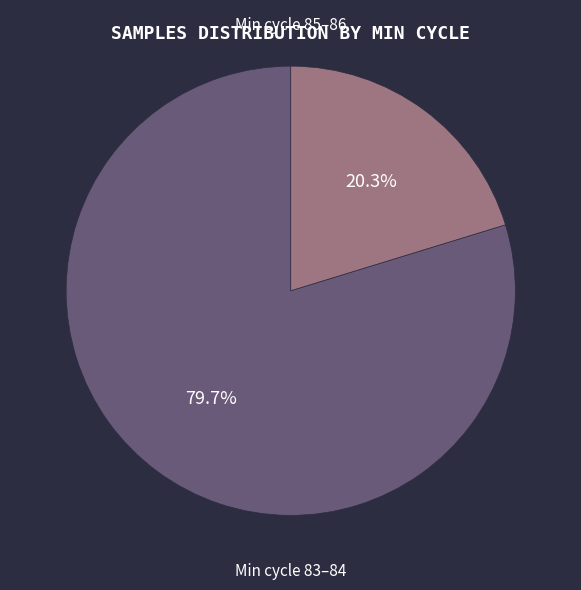

Does any single category account for the majority?

Yes